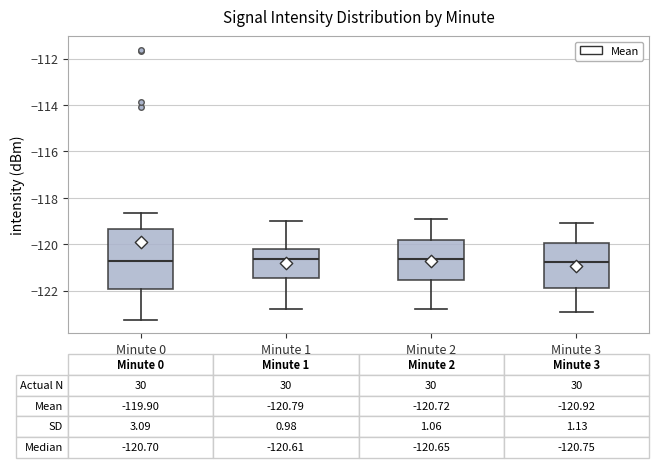

Comparing the boxes themselves (not the whiskers), which one is the tallest?

Minute 0